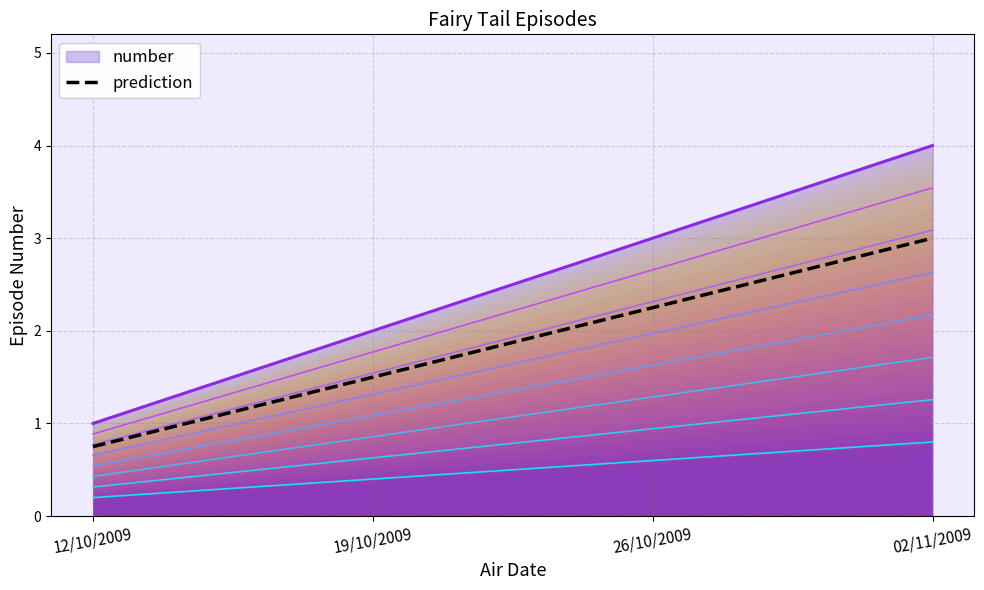

What is the label of the 1st point from the right?

02/11/2009